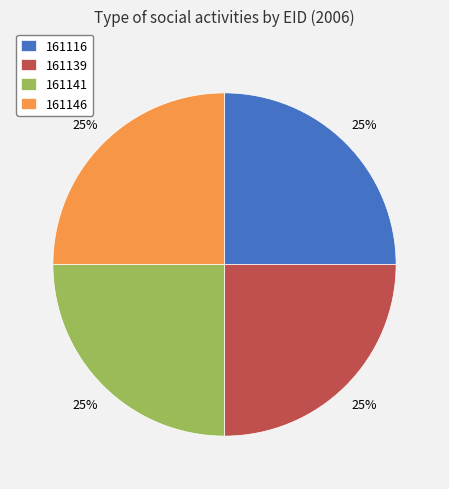

Does 161141 represent more than half of the total?

No